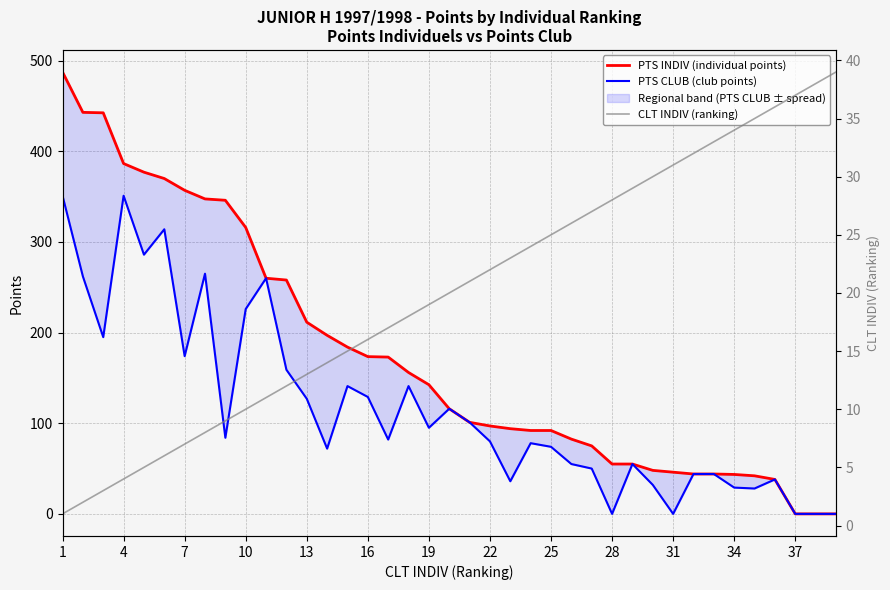

At which label does PTS INDIV (individual points) reach its peak?

1